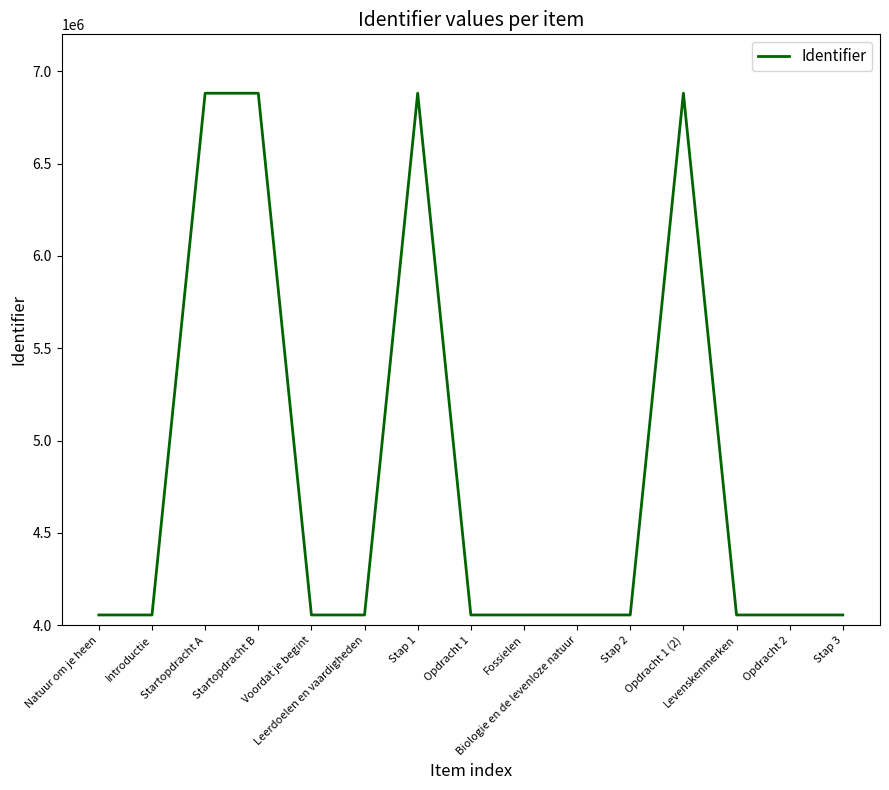

At which label does the data first exceed 4056011?

Startopdracht A